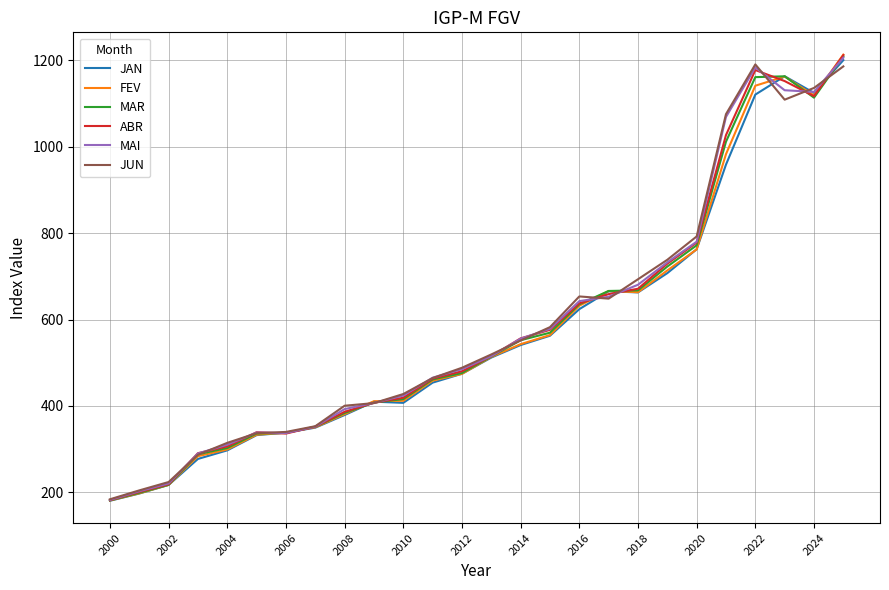

What is the smallest value displayed?

180.3